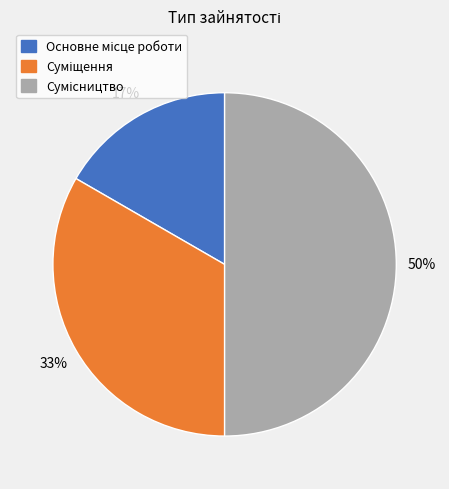

To the nearest percent, what is the difference between the largest and smallest slice percentages?

33%